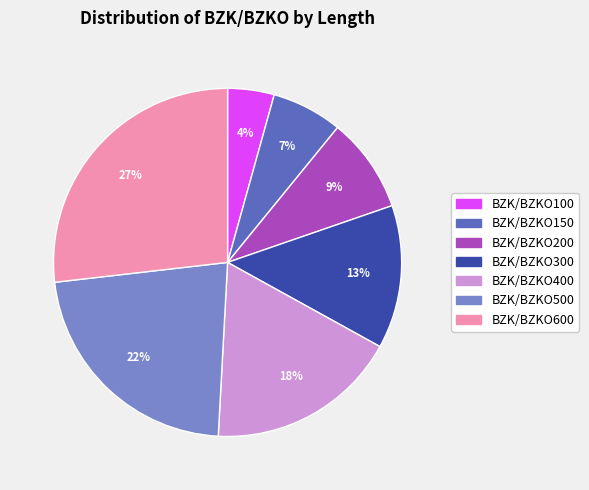

Rank the categories by value from highest to lowest.

BZK/BZKO600, BZK/BZKO500, BZK/BZKO400, BZK/BZKO300, BZK/BZKO200, BZK/BZKO150, BZK/BZKO100